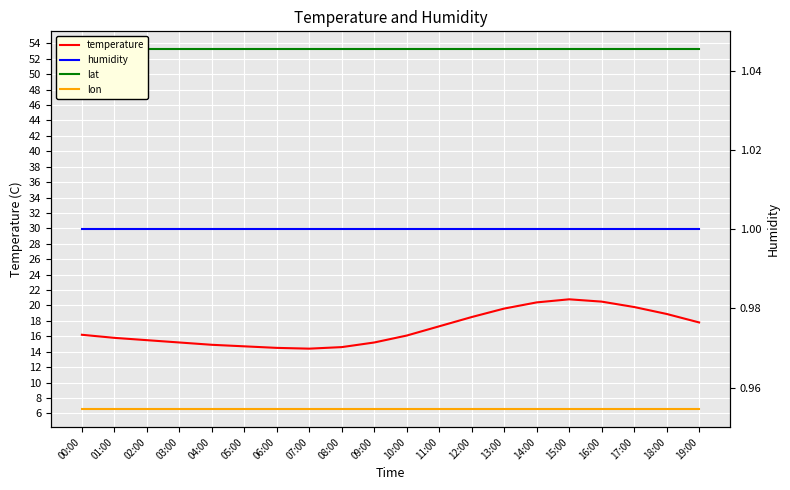

Between 13:00 and 00:00, which is larger?

13:00